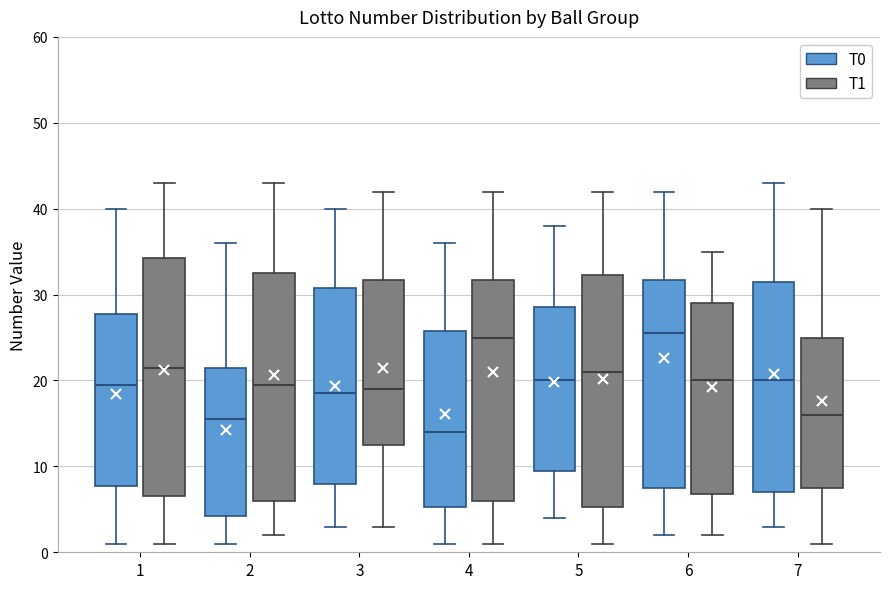

Reading left to right, read every box against the y-axis: the position of its median line, the range the box covers, and the ends of its whiskers. The values are not printed on the chart, so give them approximately, as read against the axis.

1 (T0): median 20, box 8 to 28, whiskers 1 to 40
1 (T1): median 22, box 7 to 34, whiskers 1 to 43
2 (T0): median 16, box 4 to 22, whiskers 1 to 36
2 (T1): median 20, box 6 to 33, whiskers 2 to 43
3 (T0): median 19, box 8 to 31, whiskers 3 to 40
3 (T1): median 19, box 13 to 32, whiskers 3 to 42
4 (T0): median 14, box 5 to 26, whiskers 1 to 36
4 (T1): median 25, box 6 to 32, whiskers 1 to 42
5 (T0): median 20, box 10 to 29, whiskers 4 to 38
5 (T1): median 21, box 5 to 32, whiskers 1 to 42
6 (T0): median 26, box 8 to 32, whiskers 2 to 42
6 (T1): median 20, box 7 to 29, whiskers 2 to 35
7 (T0): median 20, box 7 to 32, whiskers 3 to 43
7 (T1): median 16, box 8 to 25, whiskers 1 to 40